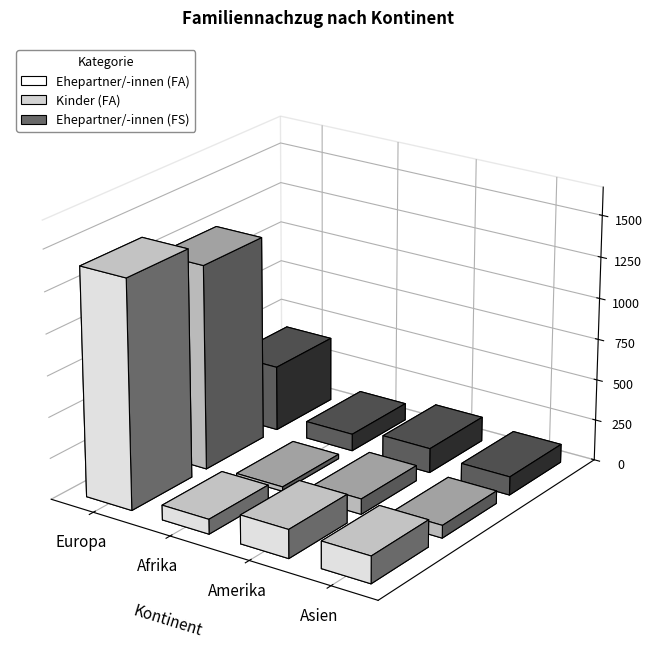

Reading left to right, extract all data points from this chart.

Ehepartner/-innen (FA): Europa=1390	Afrika=90	Amerika=174	Asien=164
Kinder (FA): Europa=1248	Afrika=27	Amerika=94	Asien=77
Ehepartner/-innen (FS): Europa=397	Afrika=104	Amerika=149	Asien=112